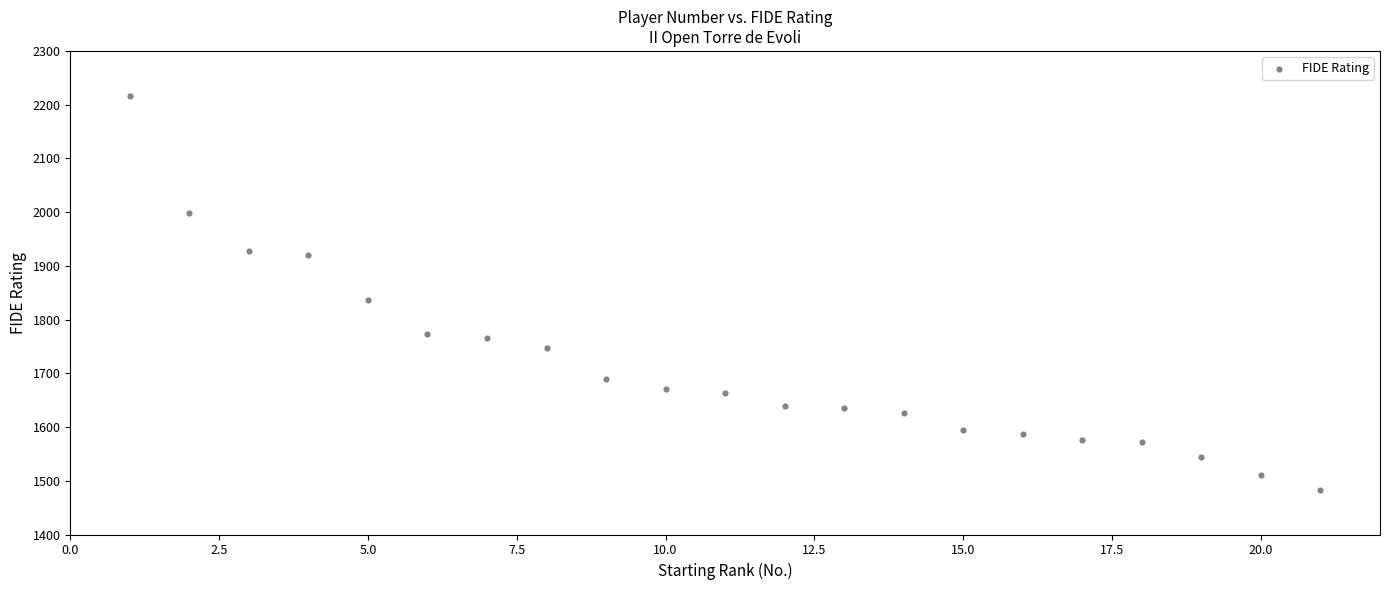

What Y value in the scatter plot is closest to 1850?

1836